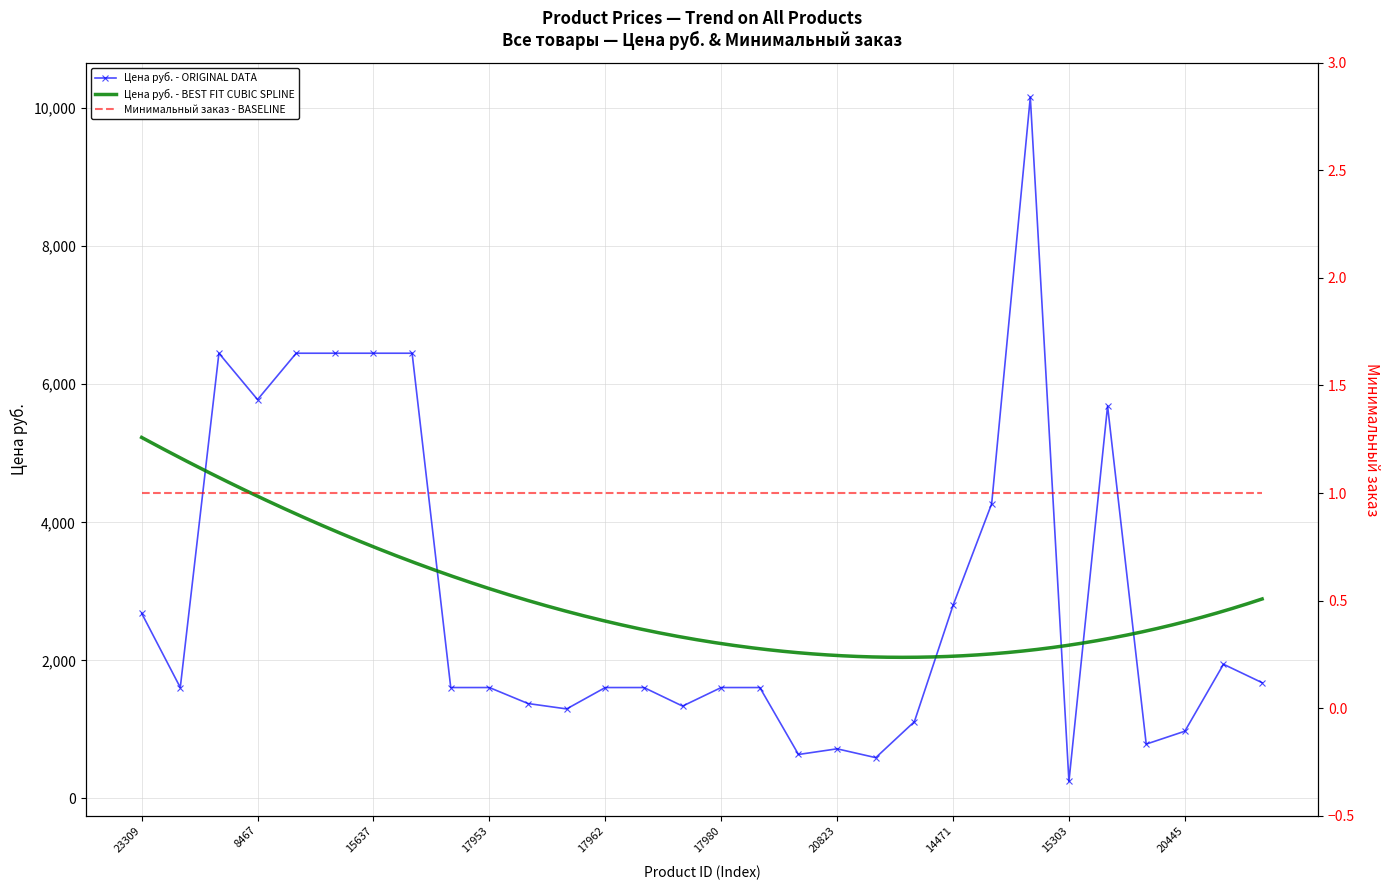

The Цена руб. - ORIGINAL DATA series shows 247.0 at 15303. True or false?

True